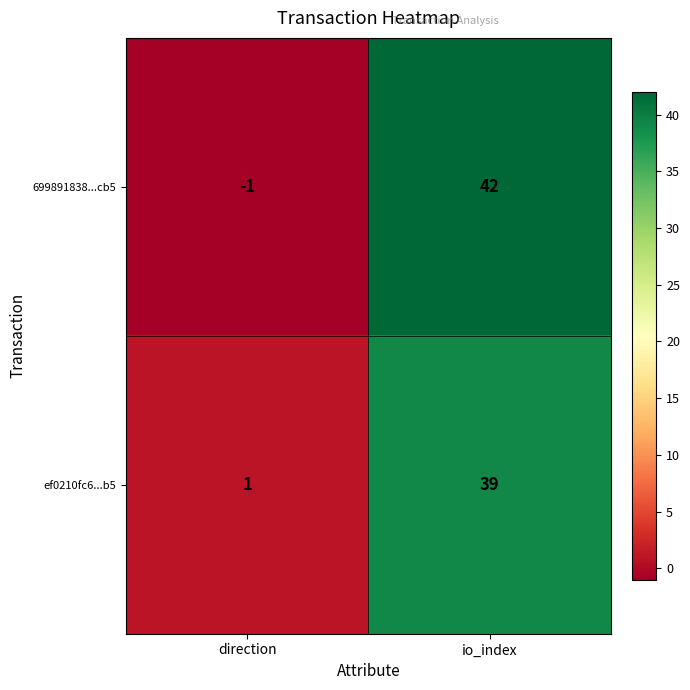

Rank the series at io_index from highest to lowest value.

699891838...cb5, ef0210fc6...b5